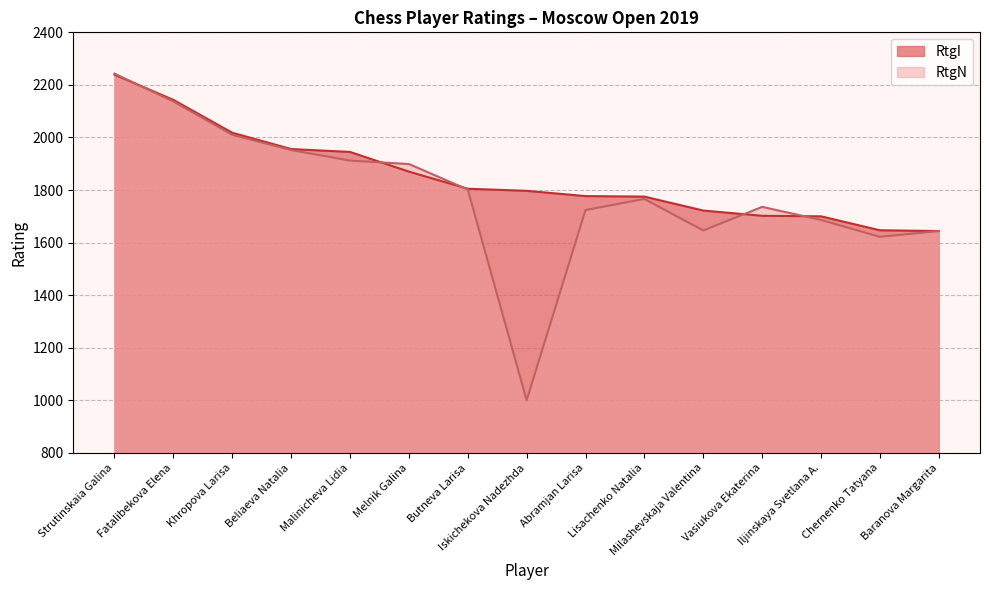

Read the RtgN value at Malinicheva Lidia, to the nearest 50.

1900